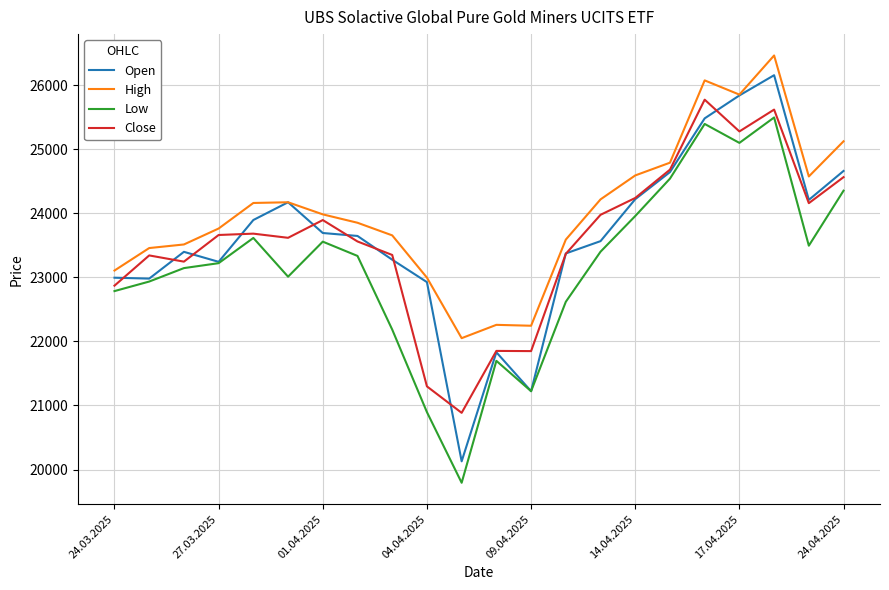

Which series has the largest total across all categories?

High